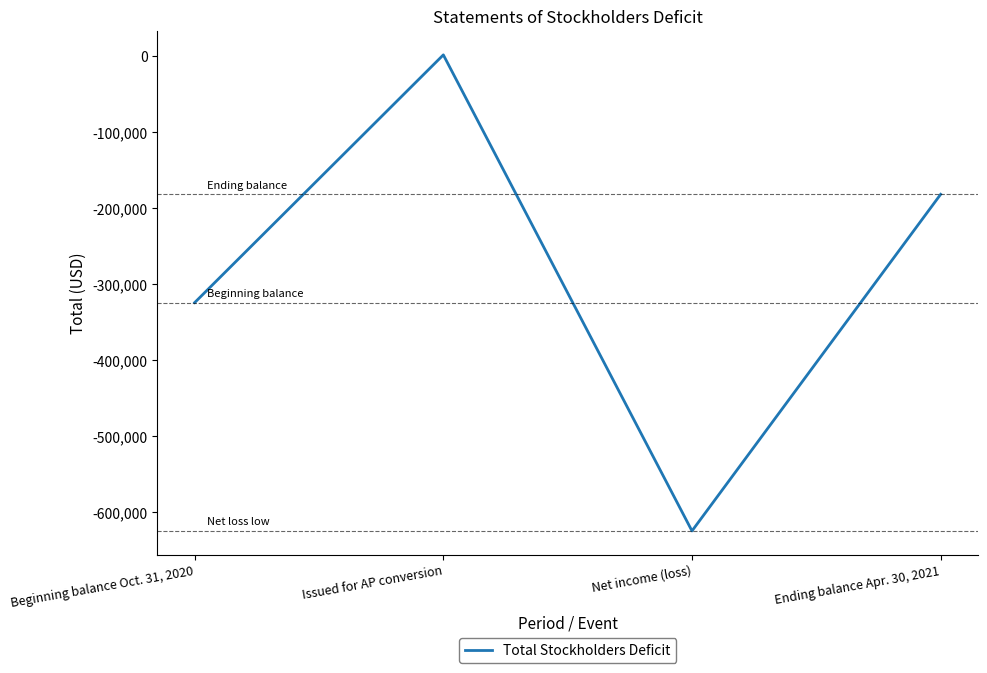

What is the difference between the maximum and second lowest values?

325895